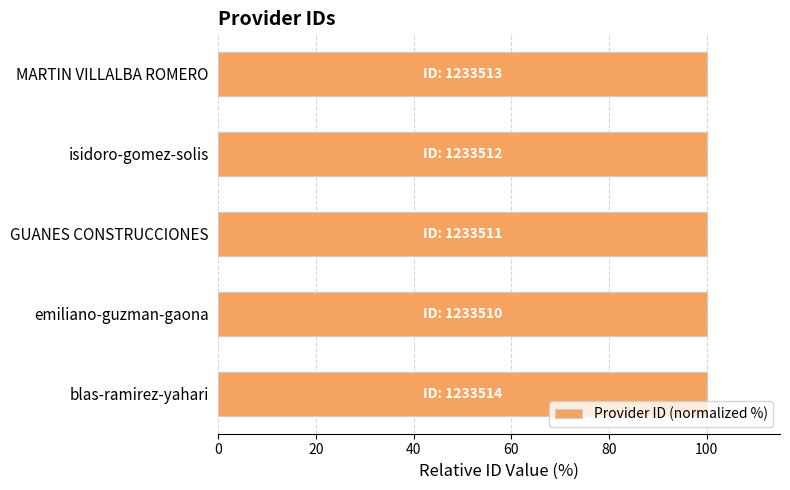

Is it true that the value at isidoro-gomez-solis is 165.7?

False